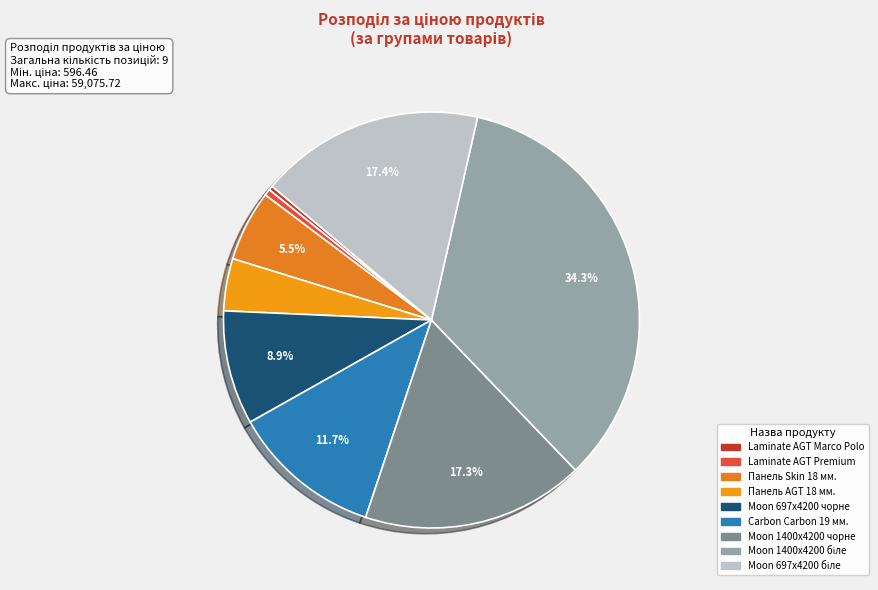

Does any single category account for the majority?

No